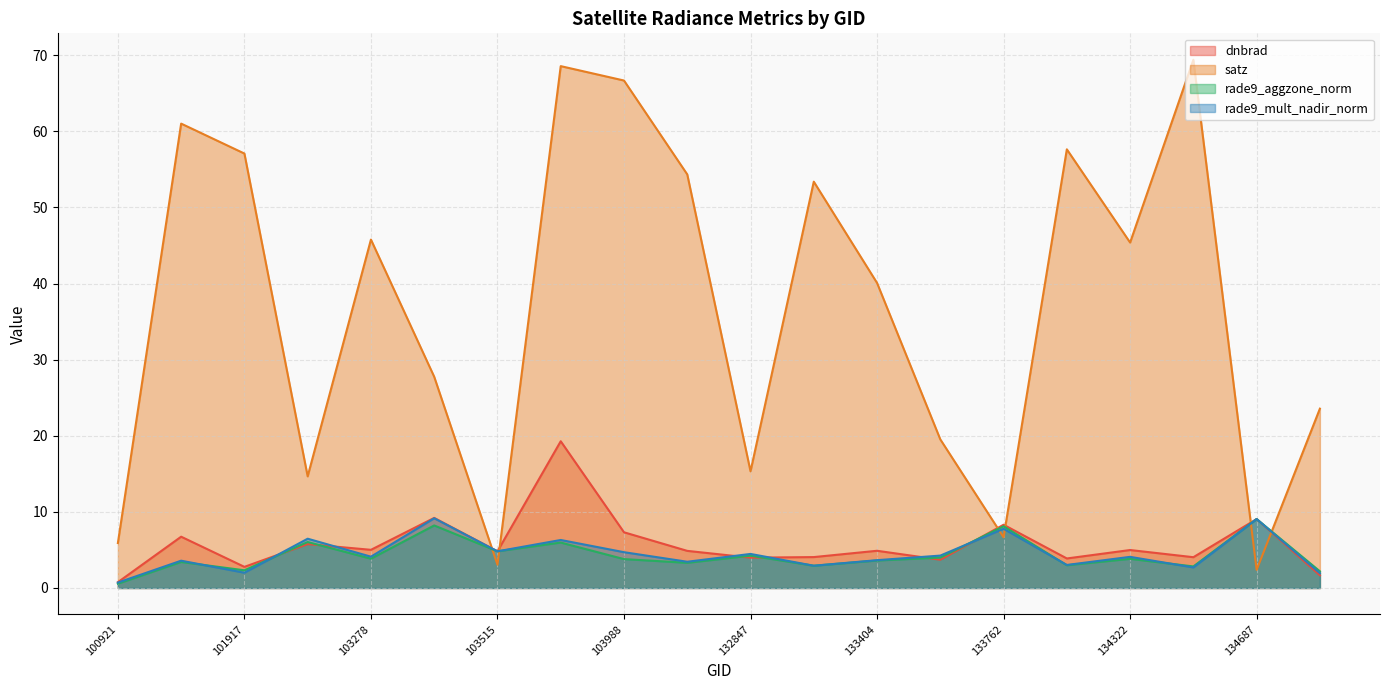

Is it true that rade9_aggzone_norm equals 4.8 at 103515?

True